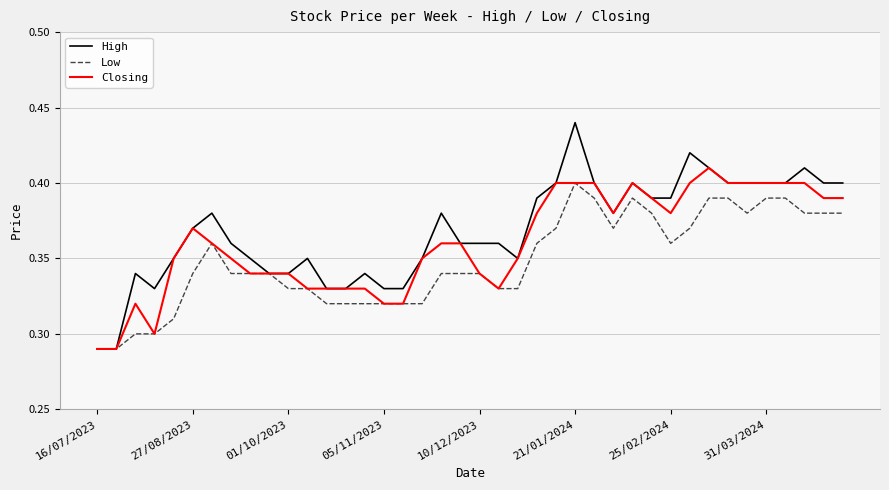

Which series has the widest spread of values?

High